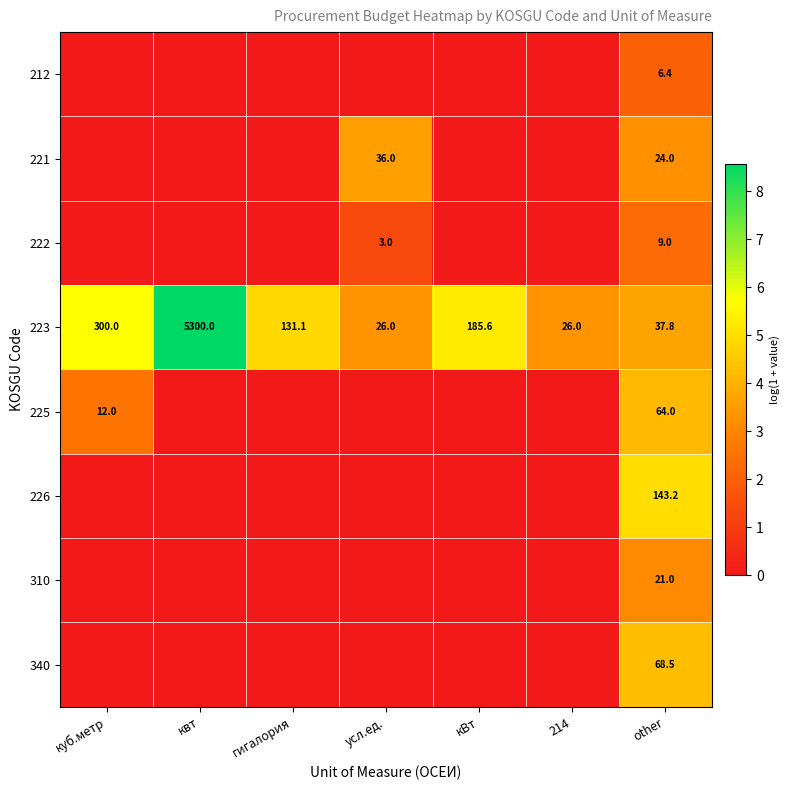

What is the sum of the 223 values at усл.ед. and квт?

5326.0